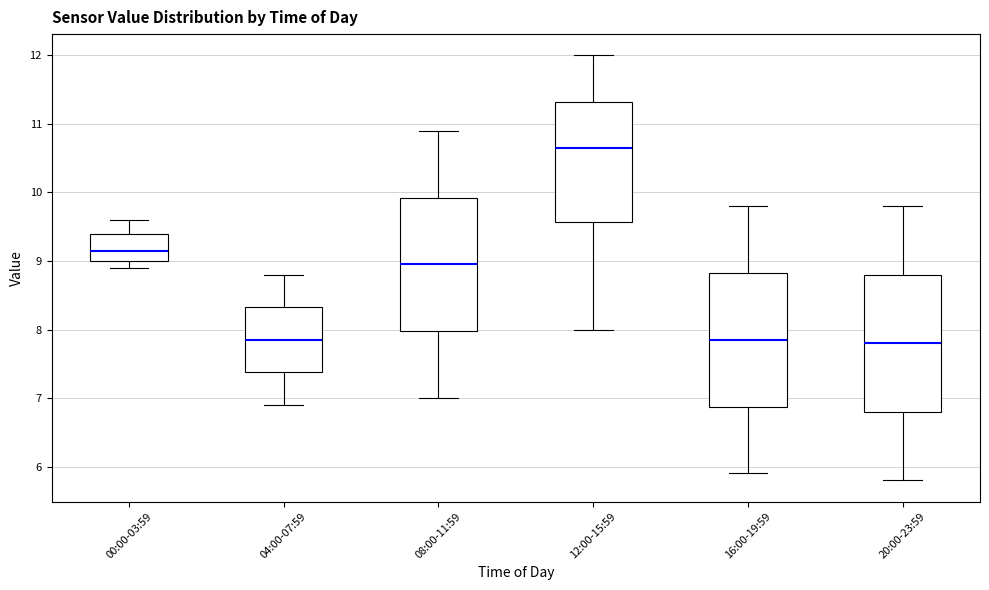

Where does the median line of the box for 08:00-11:59 sit on the y-axis? The values are not printed on the chart, so give them approximately, as read against the axis.

9.0